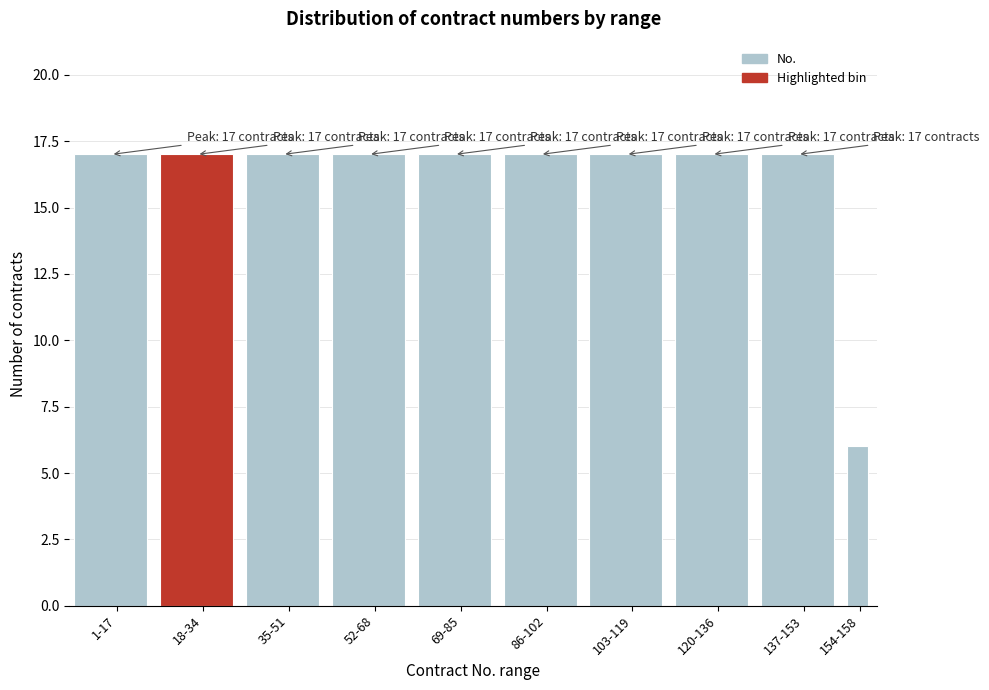

Reading left to right, what are all the values shown in this chart?

17	17	17	17	17	17	17	17	17	6